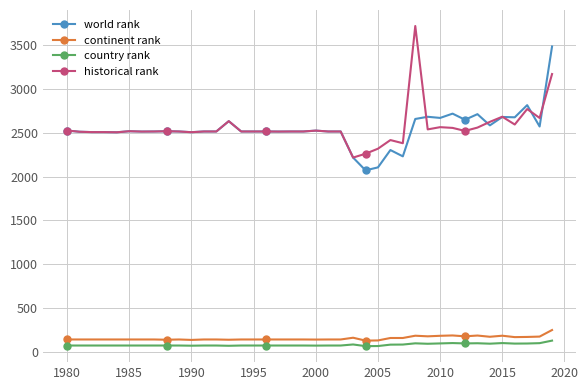

True or false: country rank and world rank intersect in this chart.

False